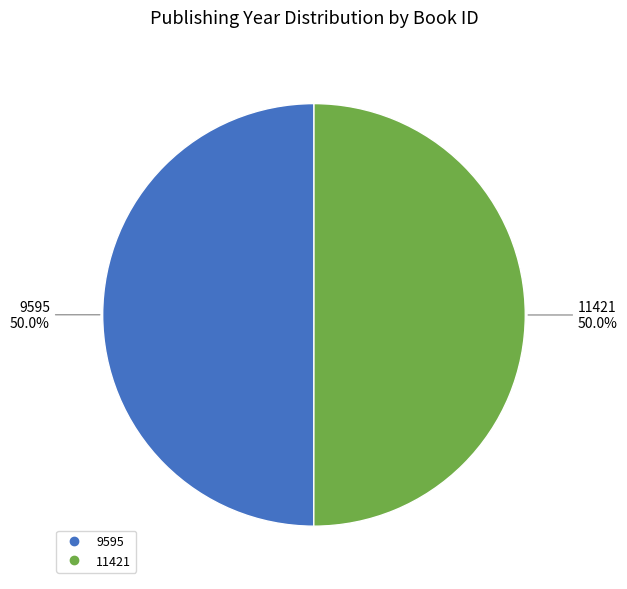

Combined, what portion of the pie is 11421 and 9595?

100.0%